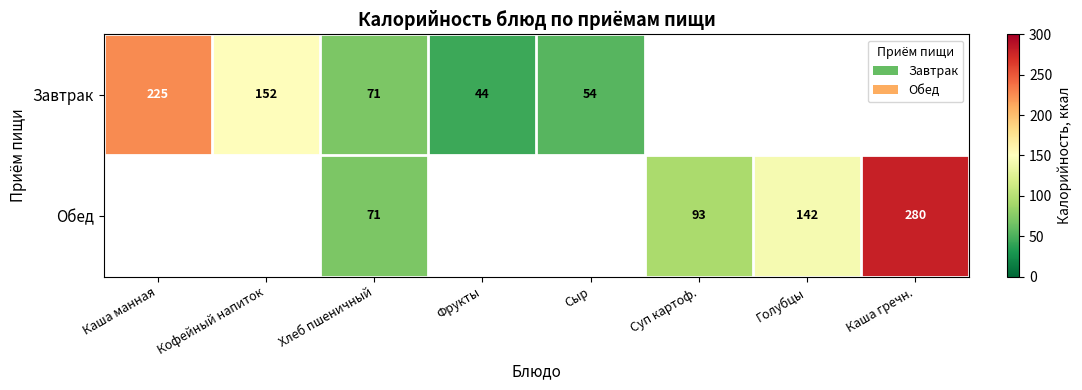

The Обед series shows 142 at Голубцы. True or false?

True